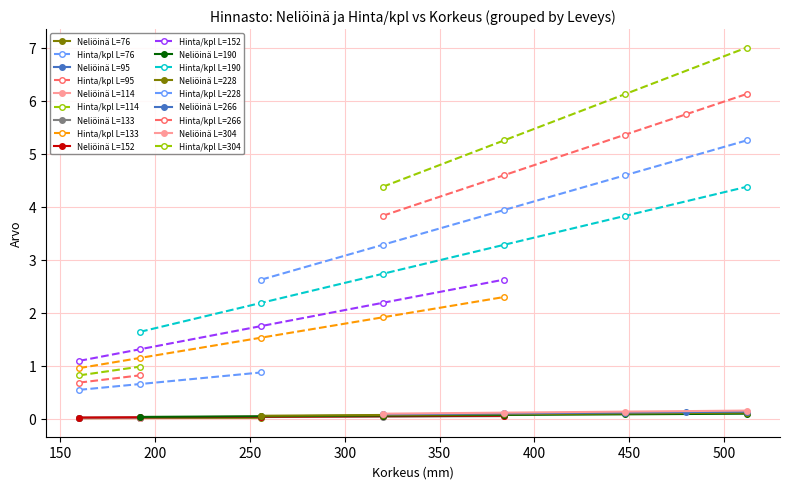

Reading right to left, list all the values displayed in this chart.

Neliöinä: 0.2	0.1	0.1	0.1	0.1	0.1	0.1	0.1	0.1	0.1	0.1	0.1	0.1	0.1	0.1	0.1	0.1	0.1	0.0	0.0	0.1	0.0	0.0	0.0	0.0	0.1	0.0	0.0	0.0	0.0	0.0	0.0	0.0	0.0	0.0	0.0	0.0
Hinta / kpl: 7.0	6.1	5.3	4.4	6.1	5.7	5.4	4.6	3.8	5.3	4.6	3.9	3.3	2.6	4.4	3.8	3.3	2.7	2.2	1.6	2.6	2.2	1.8	1.3	1.1	2.3	1.9	1.5	1.1	1.0	1.0	0.8	0.8	0.7	0.9	0.7	0.5